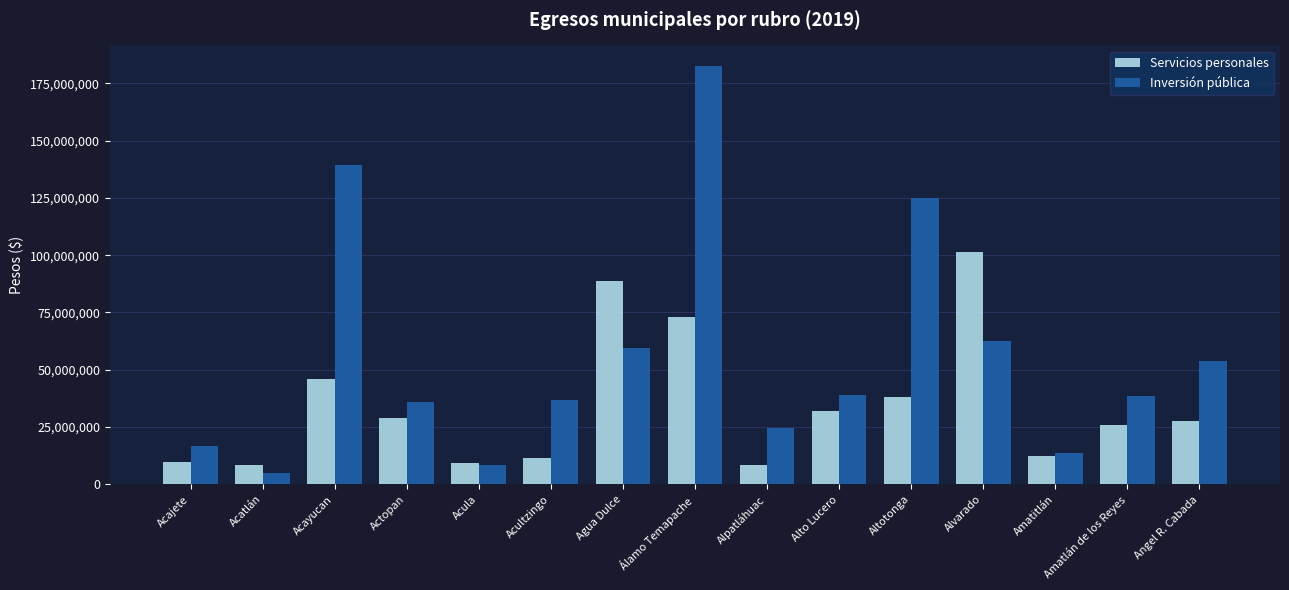

Does the chart contain any negative values?

No